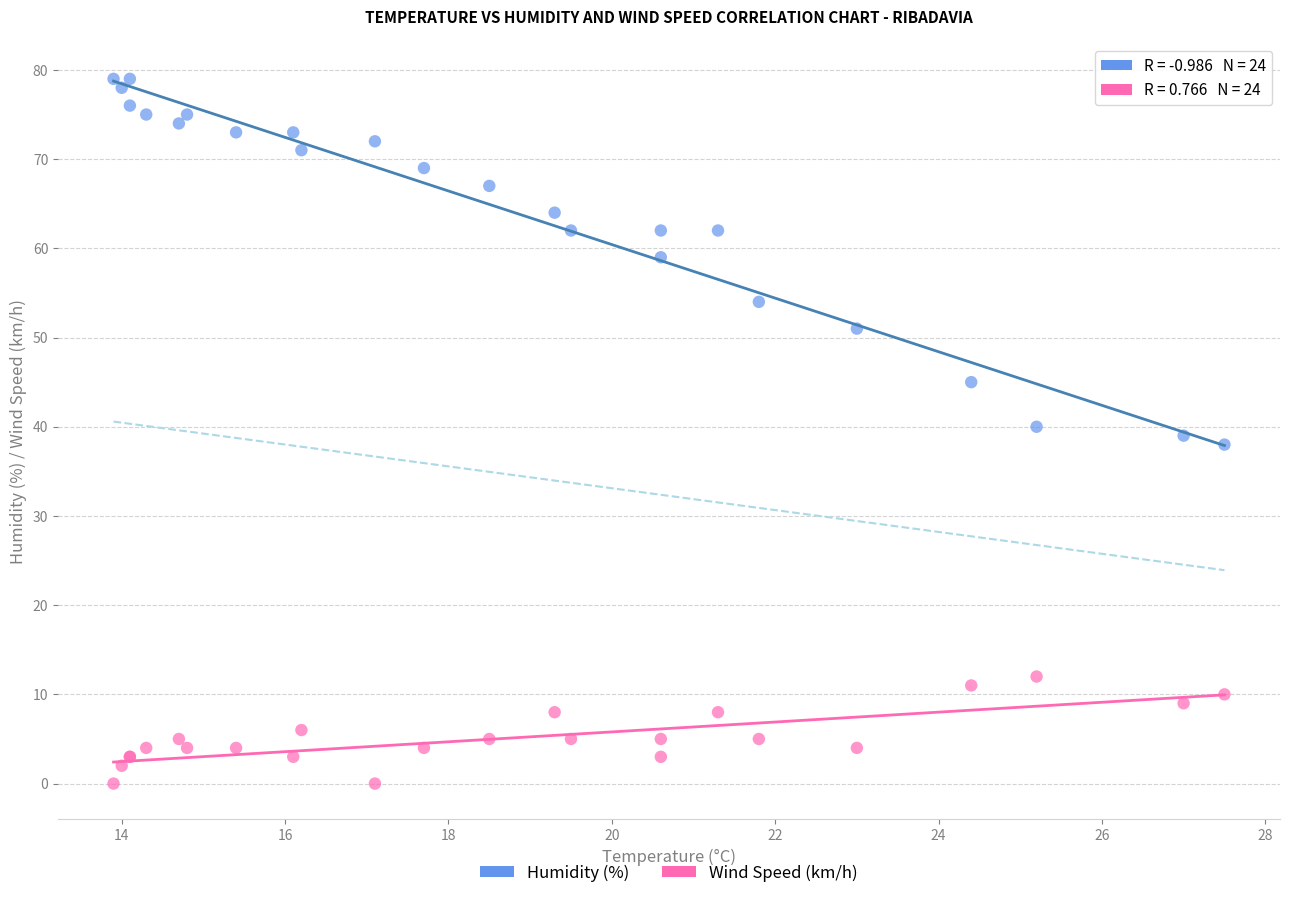

Which series has the largest Y range (max minus min)?

Humidity (%)